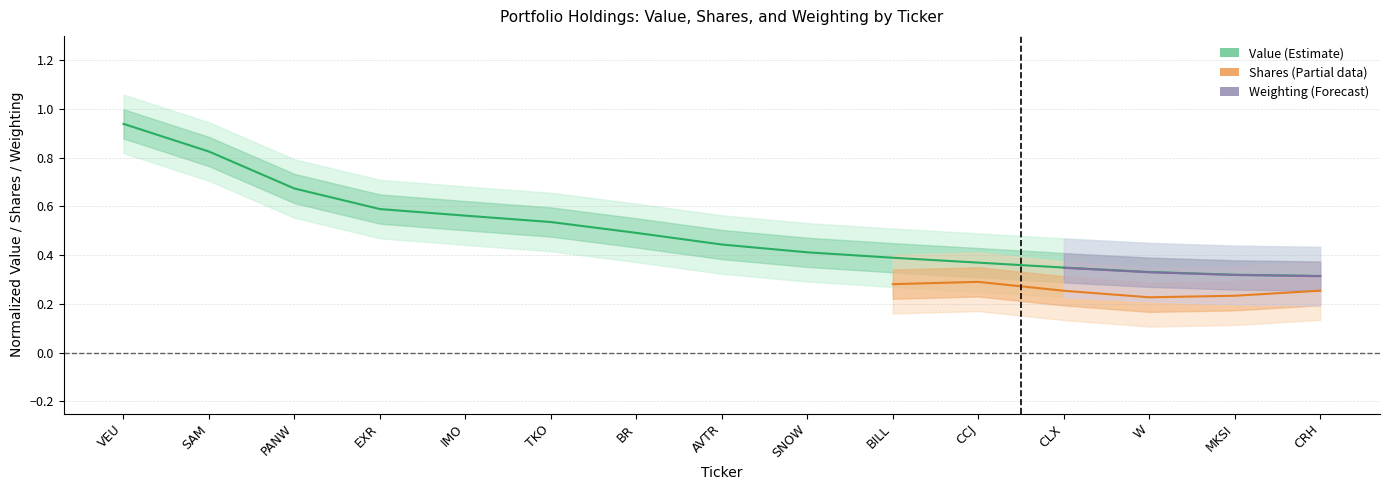

List the labels in order of value, largest first.

VEU, SAM, PANW, EXR, IMO, TKO, BR, AVTR, SNOW, BILL, CCJ, CLX, W, MKSI, CRH